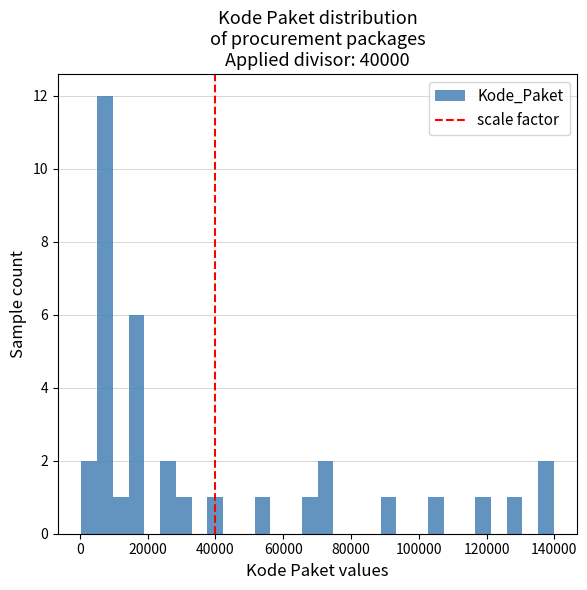

Around what value on the x-axis is the tallest bar? Give the approximate position of its centre, as read against the axis.

8000